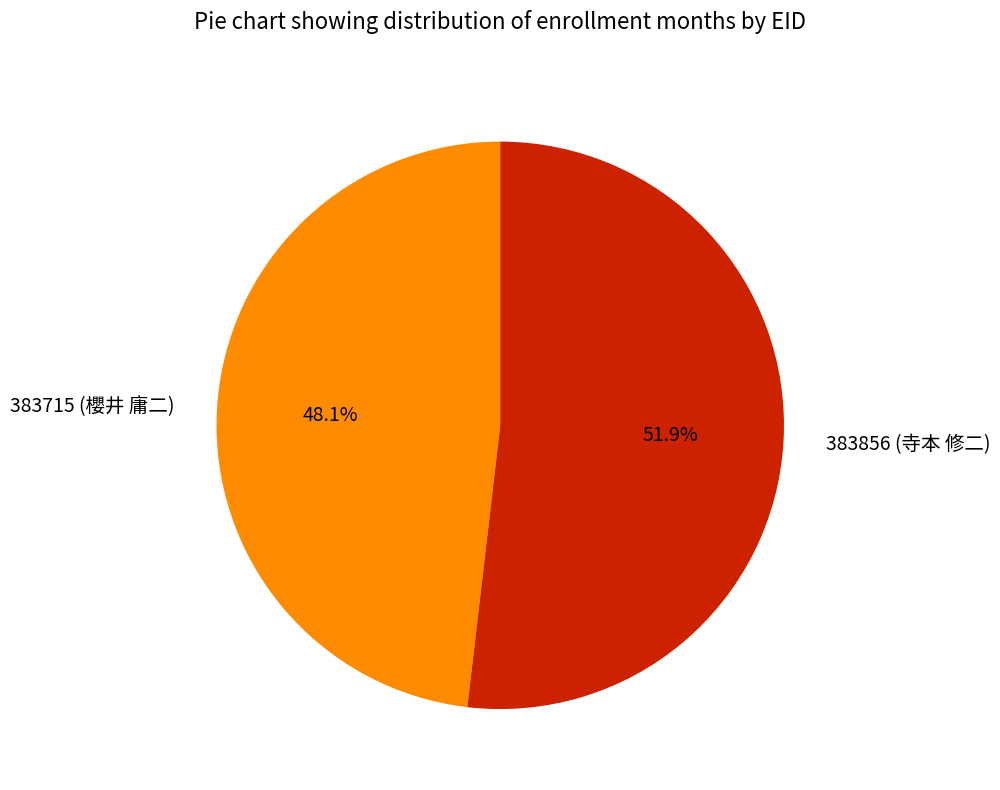

What is the ratio of the value at 383856 (寺本 修二) to the value at 383715 (櫻井 庸二)?

1.1